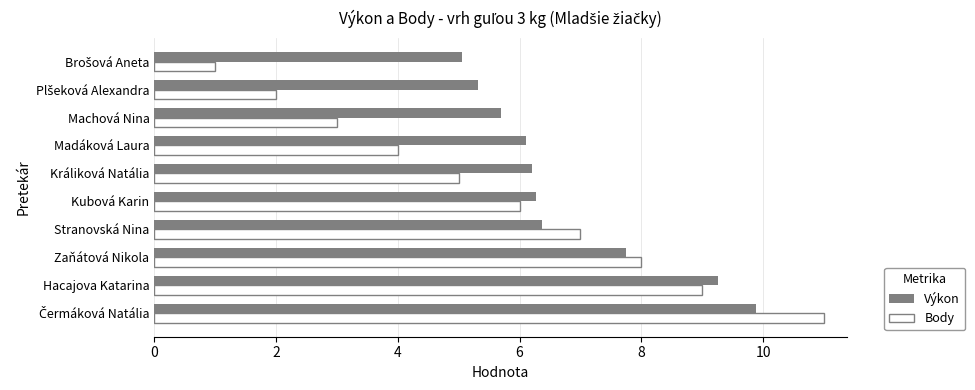

What is the maximum value shown in the chart?

11.0